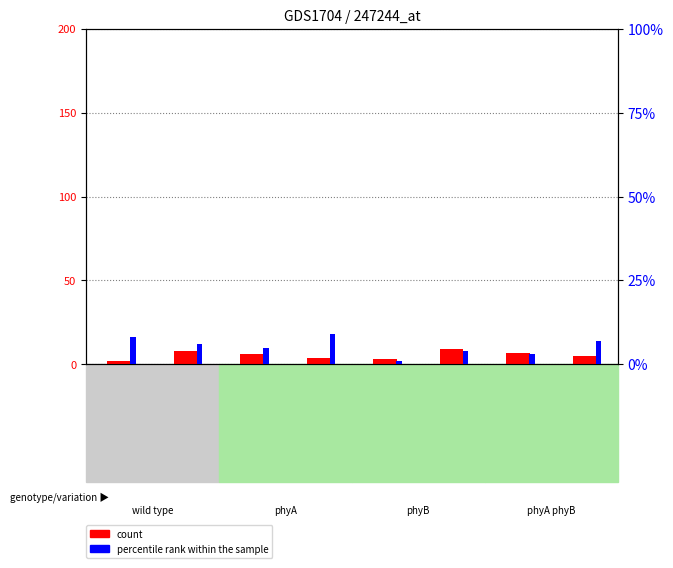

Reading right to left, what are all the values shown in this chart?

count: 5	7	9	3	4	6	8	2
percentile rank within the sample: 7	3	4	1	9	5	6	8